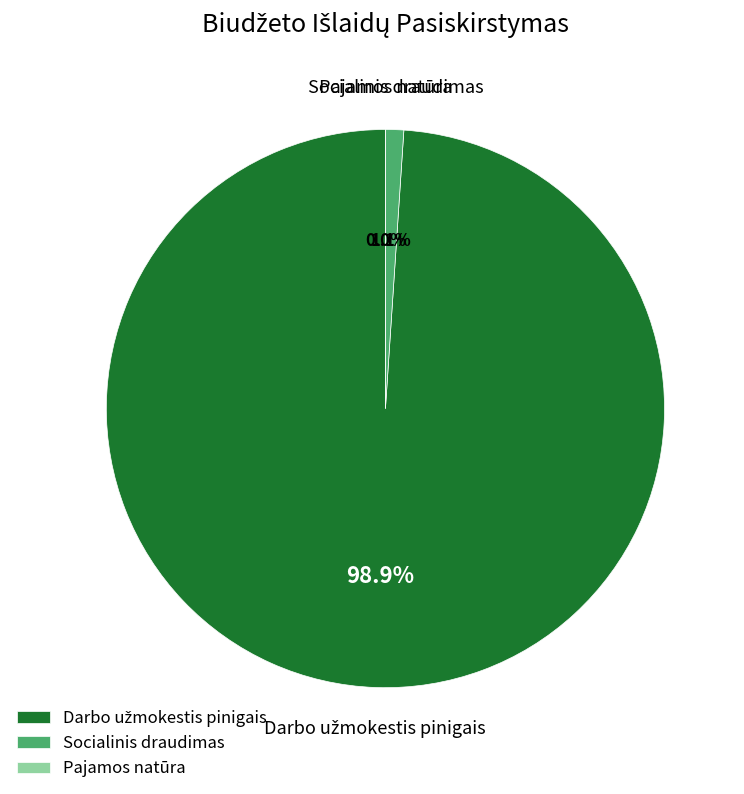

To the nearest percent, what percentage of the pie is Socialinis draudimas?

1%